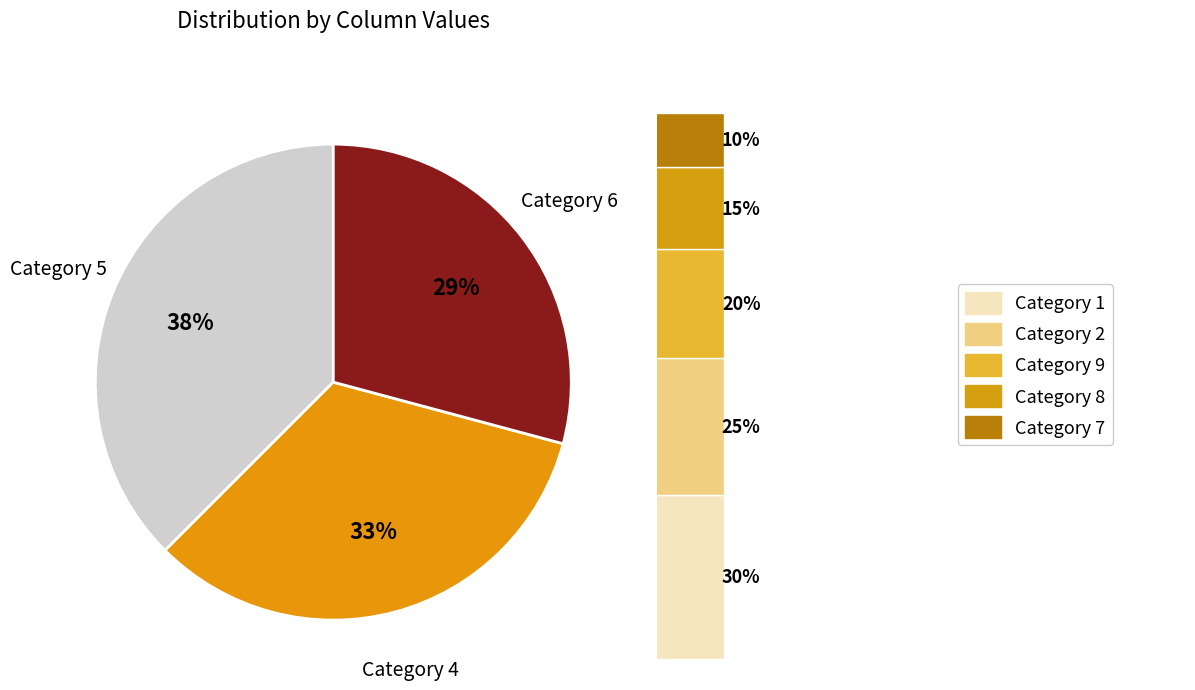

Is 2 the majority of the pie?

No